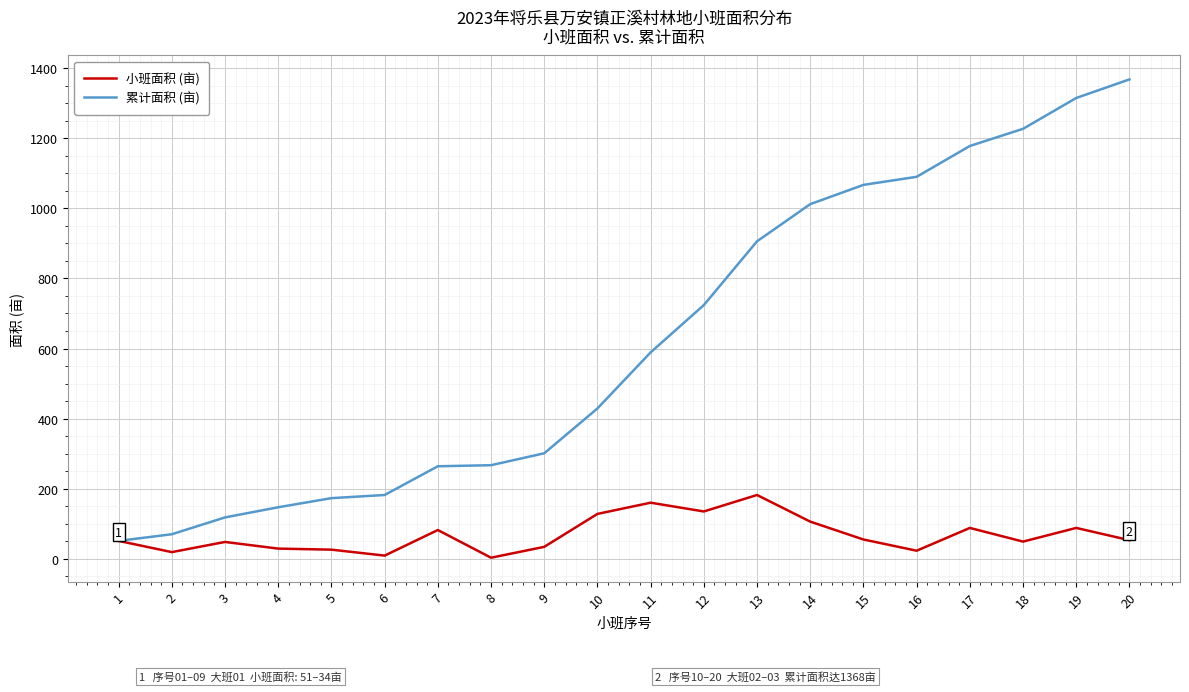

Which series has the largest total across all categories?

累计面积 (亩)